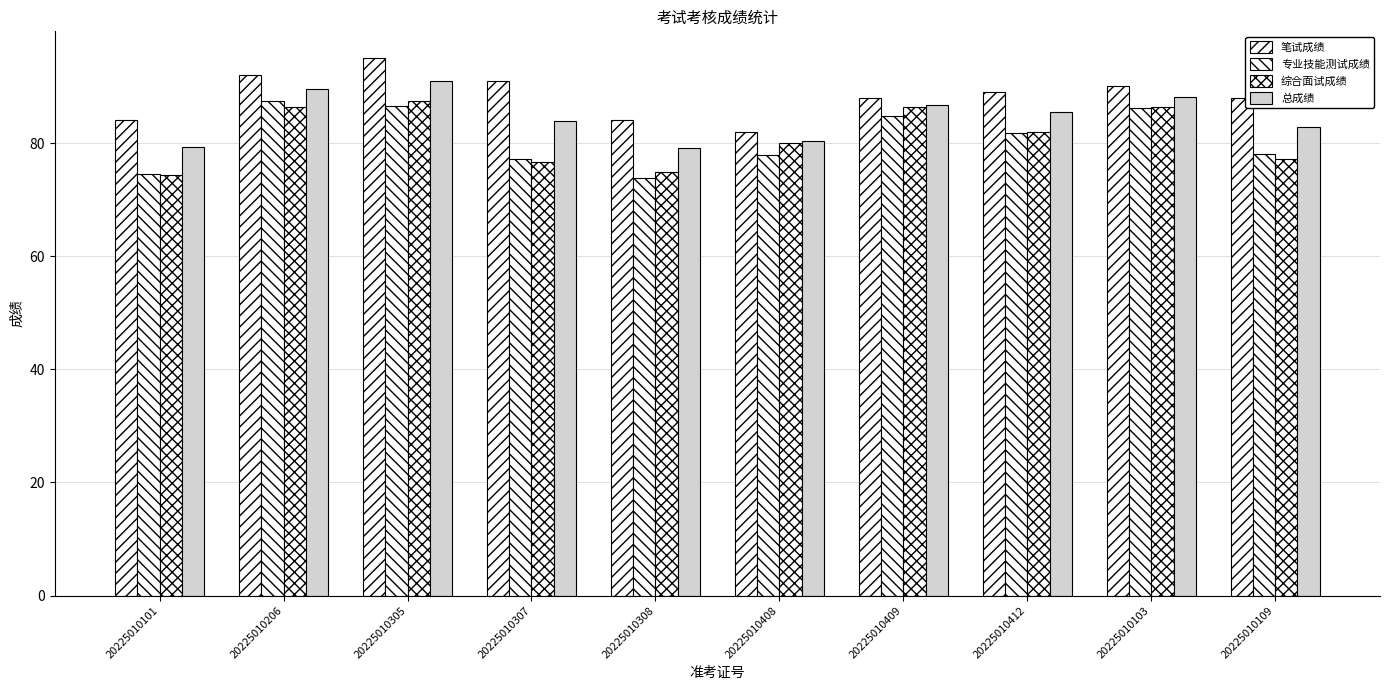

True or false: 总成绩 has a value of 84.0 at 20225010307.

True